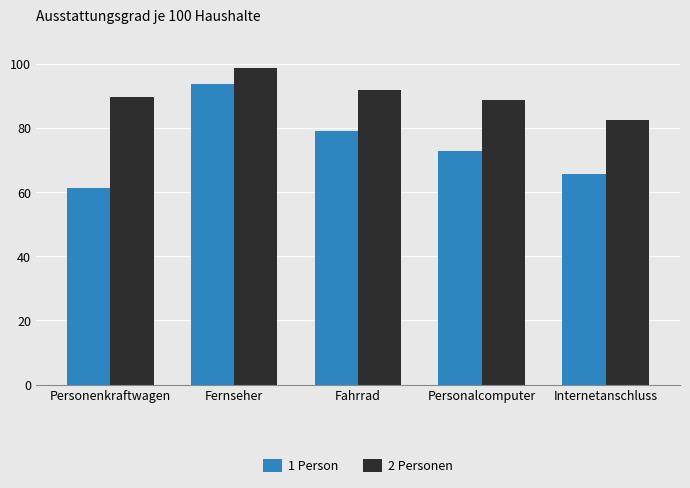

How many data points in 1 Person are less than 72?

2